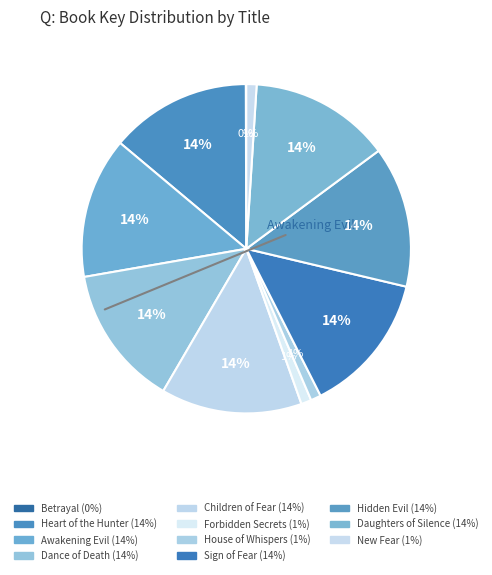

Between Daughters of Silence and New Fear, which is larger?

Daughters of Silence